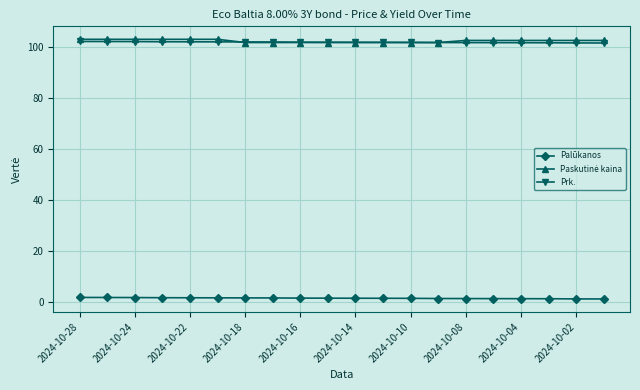

True or false: Palūkanos and Prk. intersect in this chart.

False